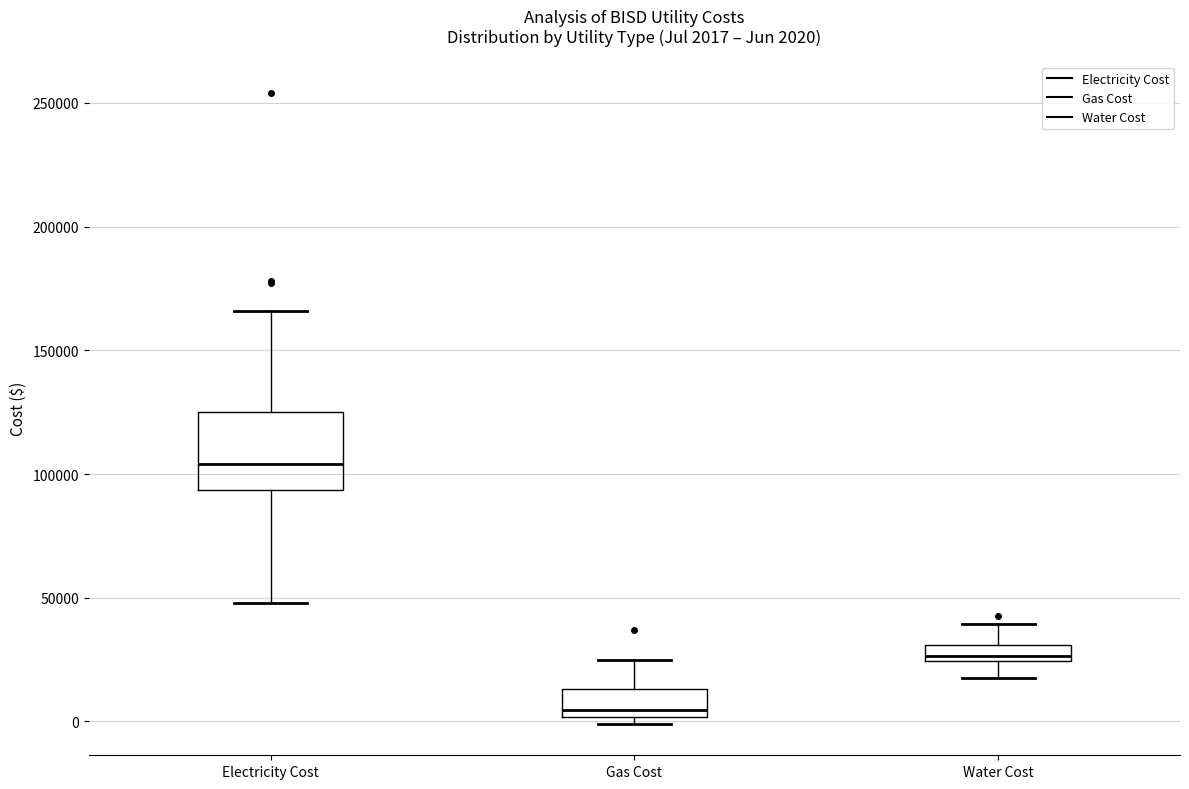

Which box is the tallest, from its lower edge to its upper edge?

Electricity Cost